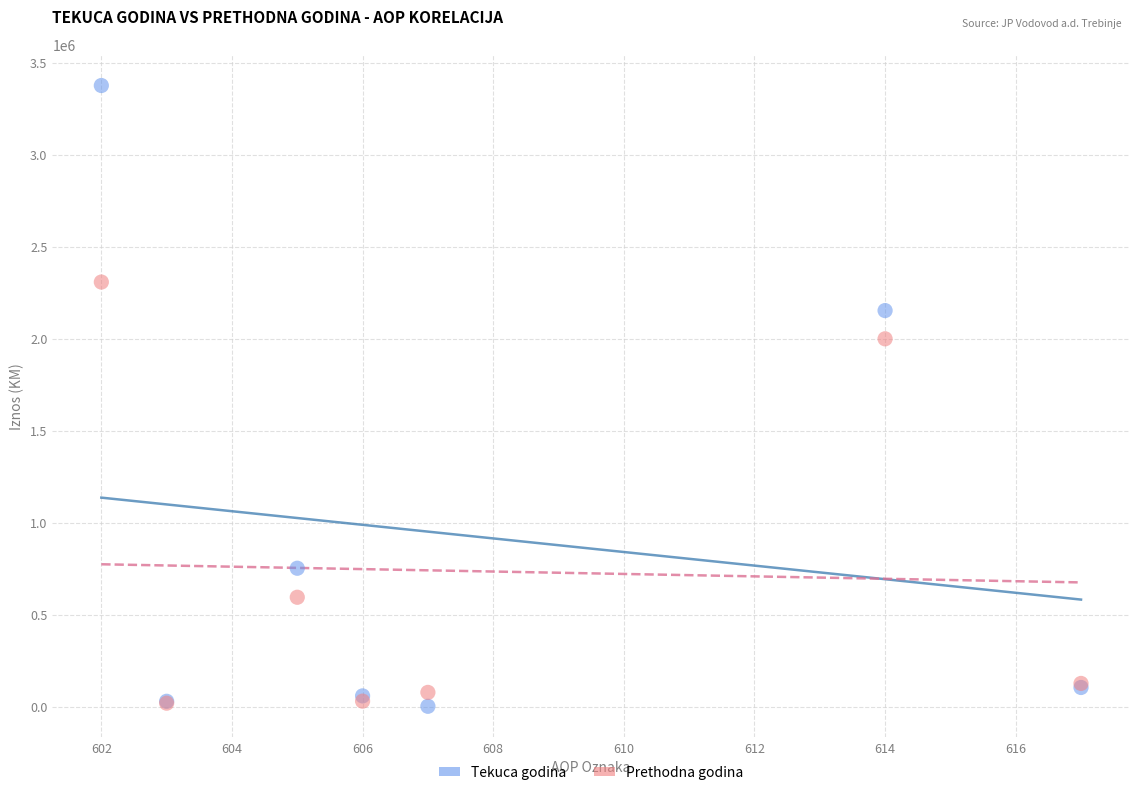

Which series contains the highest Y value?

Tekuca godina